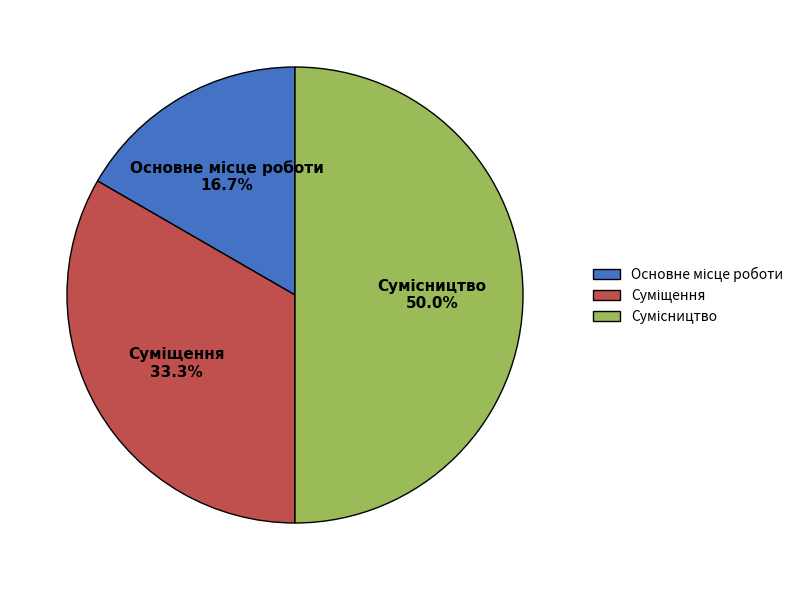

How many slices are in this pie chart?

3